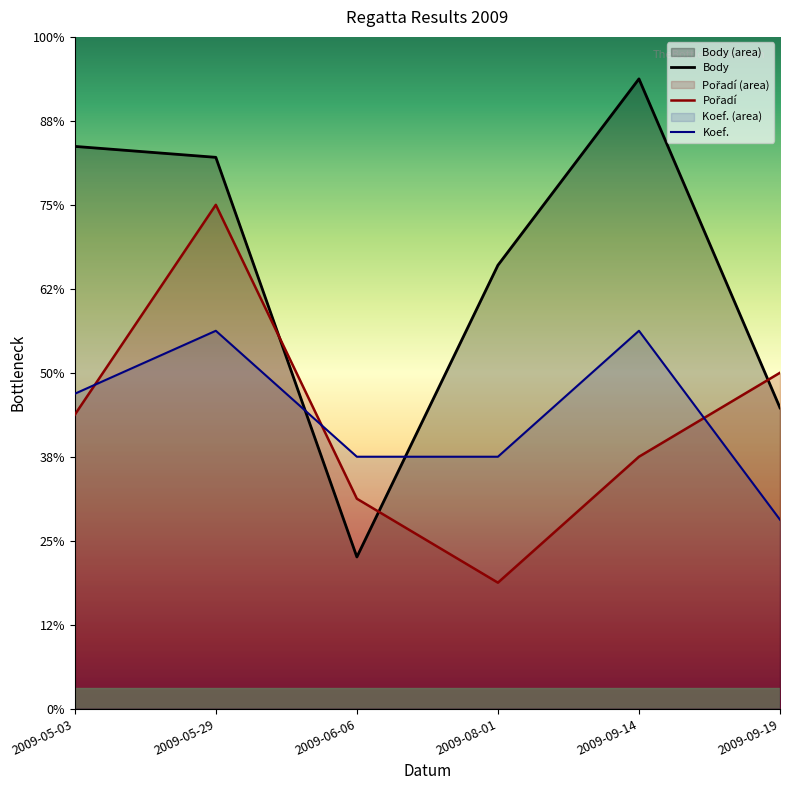

Between 2009-05-29 and 2009-05-03, which is larger?

2009-05-29